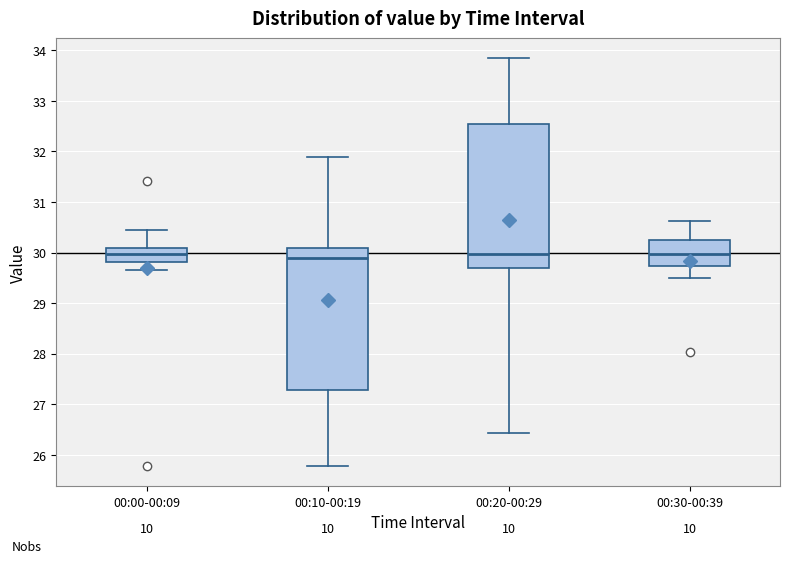

Reading left to right, read every box against the y-axis: the position of its median line, the range the box covers, and the ends of its whiskers. The values are not printed on the chart, so give them approximately, as read against the axis.

00:00-00:09: median 30.0, box 29.8 to 30.1, whiskers 29.7 to 30.5
00:10-00:19: median 29.9, box 27.3 to 30.1, whiskers 25.8 to 31.9
00:20-00:29: median 30.0, box 29.7 to 32.5, whiskers 26.4 to 33.8
00:30-00:39: median 30.0, box 29.7 to 30.3, whiskers 29.5 to 30.6